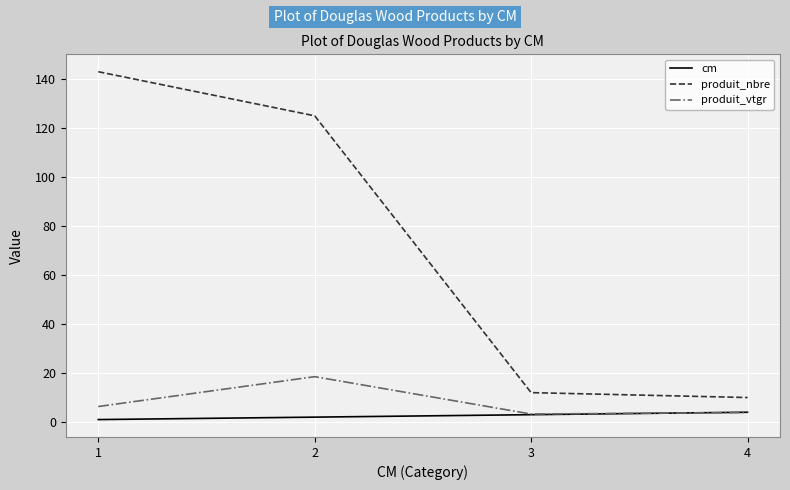

True or false: produit_nbre has a value of 256.7 at 1.

False